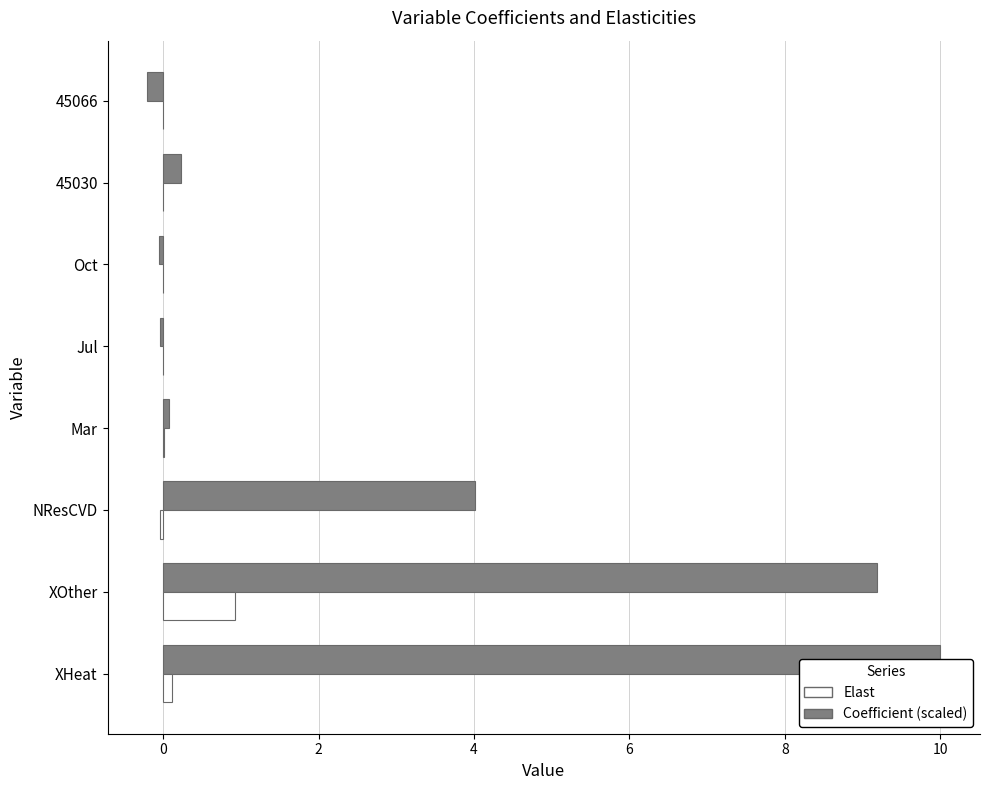

Which series has the largest range (max minus min)?

Coefficient (scaled)